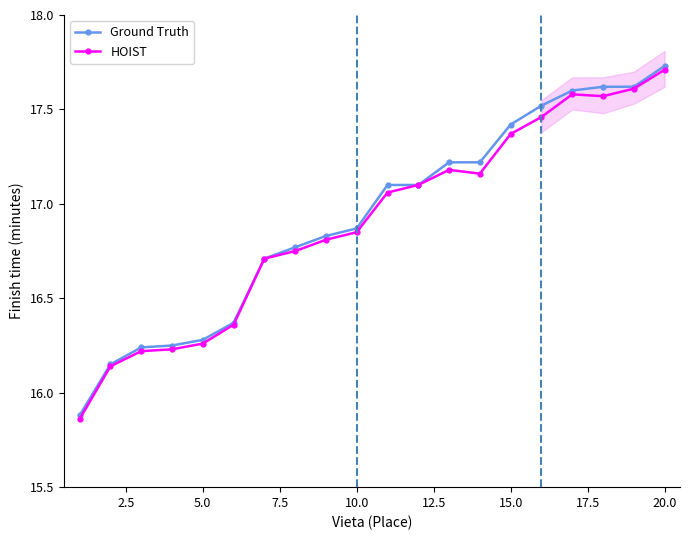

How many data points in HOIST are less than 17?

10